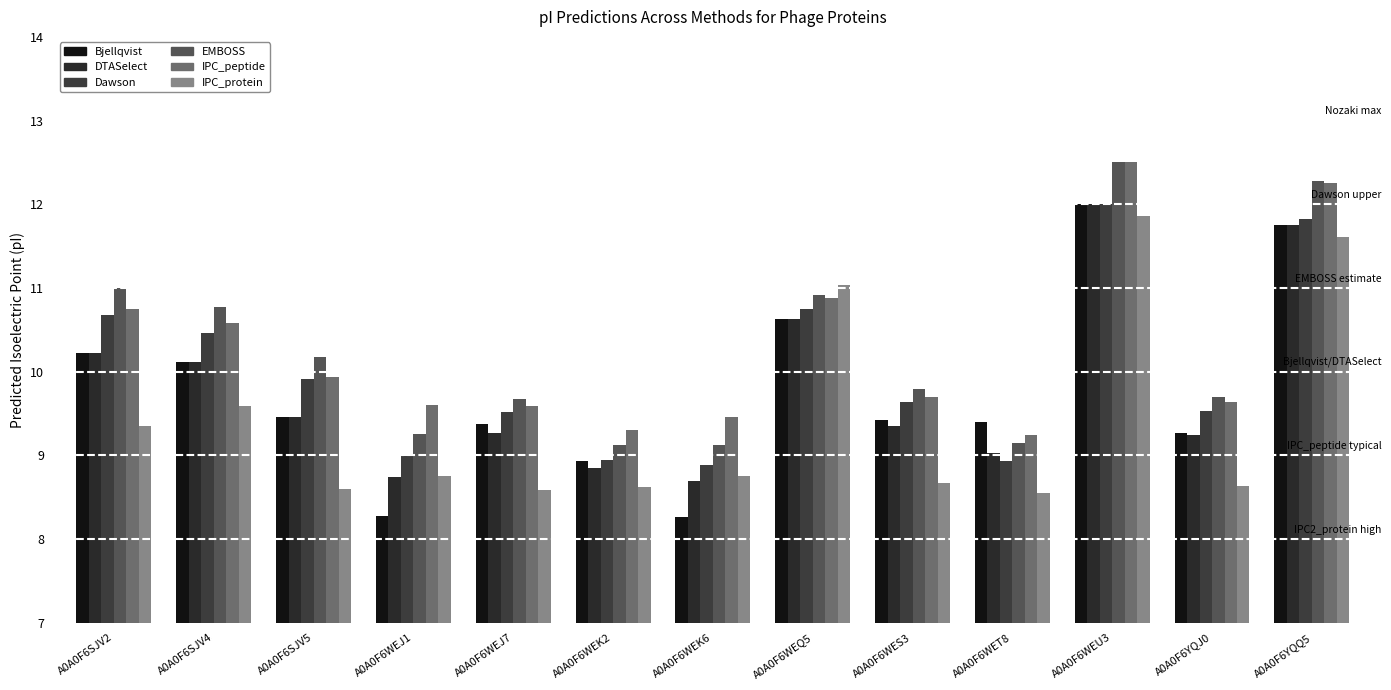

At which category does the chart reach its peak across all series?

A0A0F6WEU3